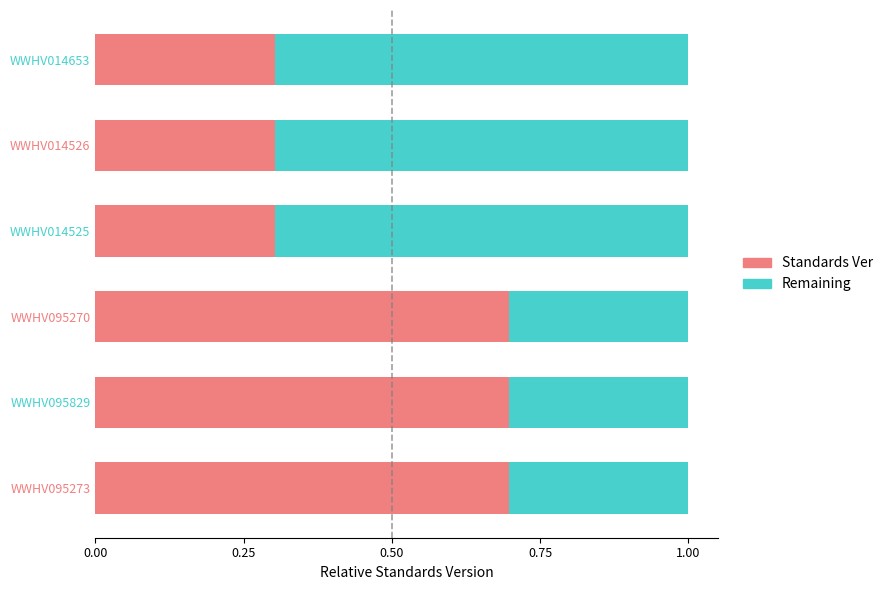

What is the sum of the Standards Ver values at WWHV095270 and WWHV095273?

1.4